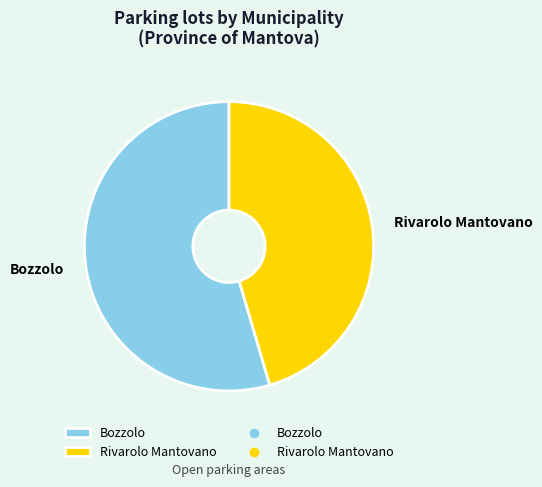

What is the largest slice in the pie chart?

Bozzolo